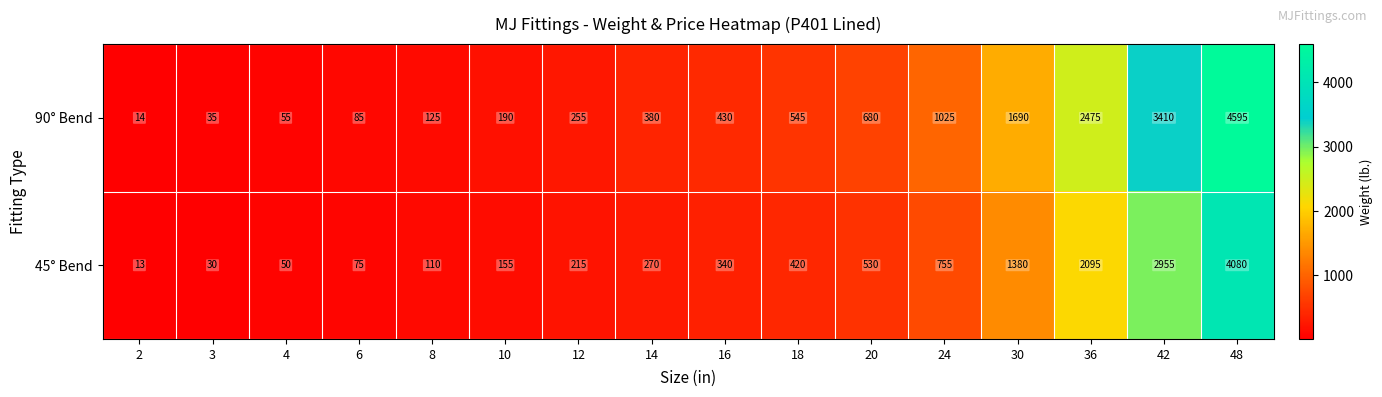

What is the difference between the maximum and minimum values in the 45° Bend series?

4067